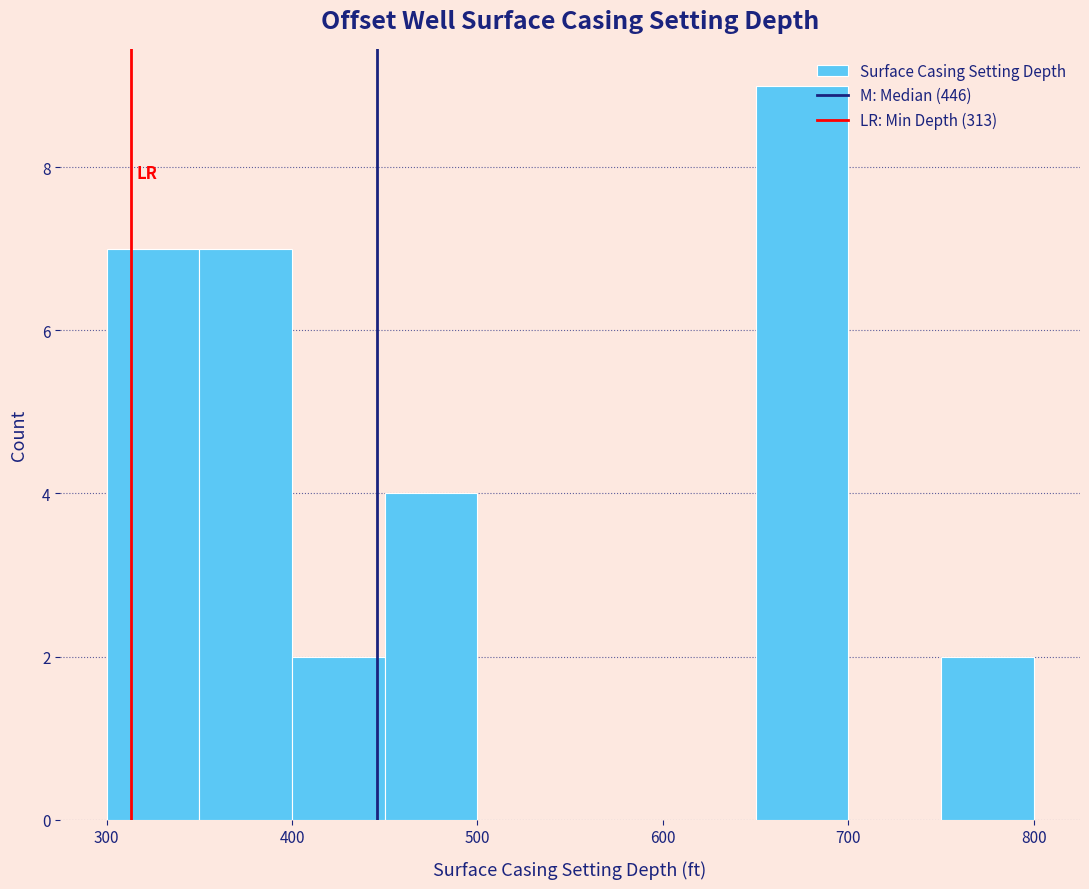

Reading left to right, list every bar in this chart as the range it spans on the x-axis followed by its height. The values are not printed on the chart, so give them approximately, as read against the axis.

300 to 350: 7
350 to 400: 7
400 to 450: 2
450 to 500: 4
500 to 550: 0
550 to 600: 0
600 to 650: 0
650 to 700: 9
700 to 750: 0
750 to 800: 2